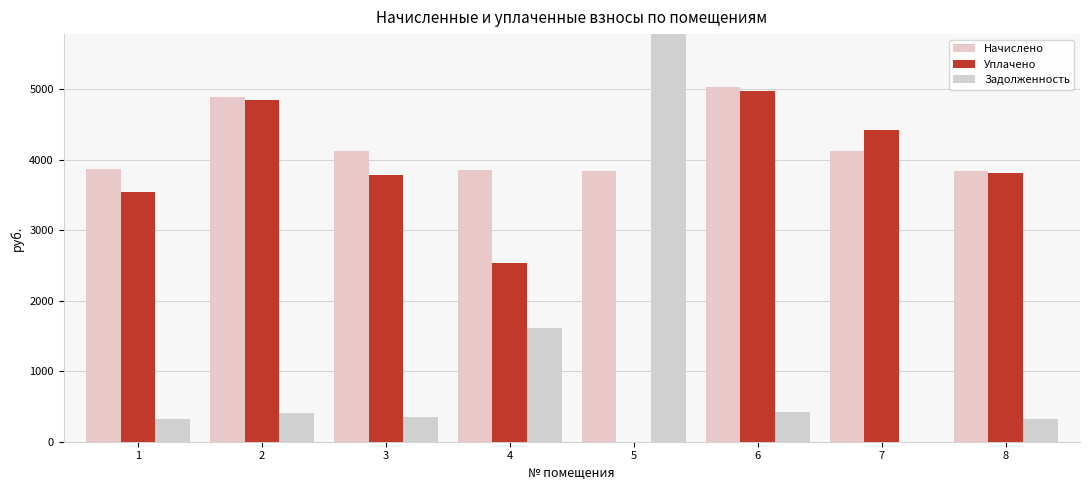

How many data points in Начислено are above 4117?

4